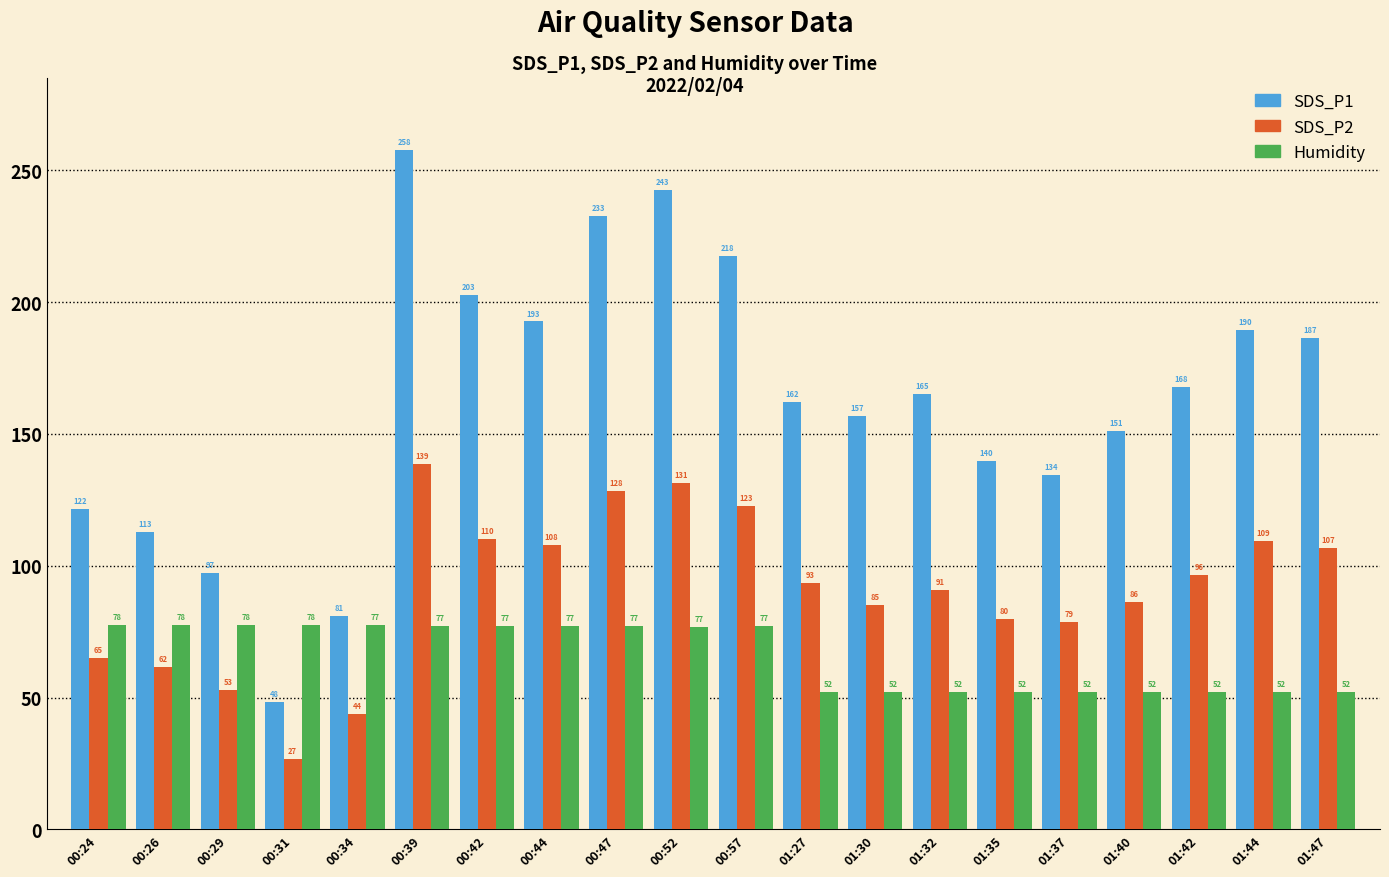

Which category has the lowest value in the SDS_P2 series?

00:31